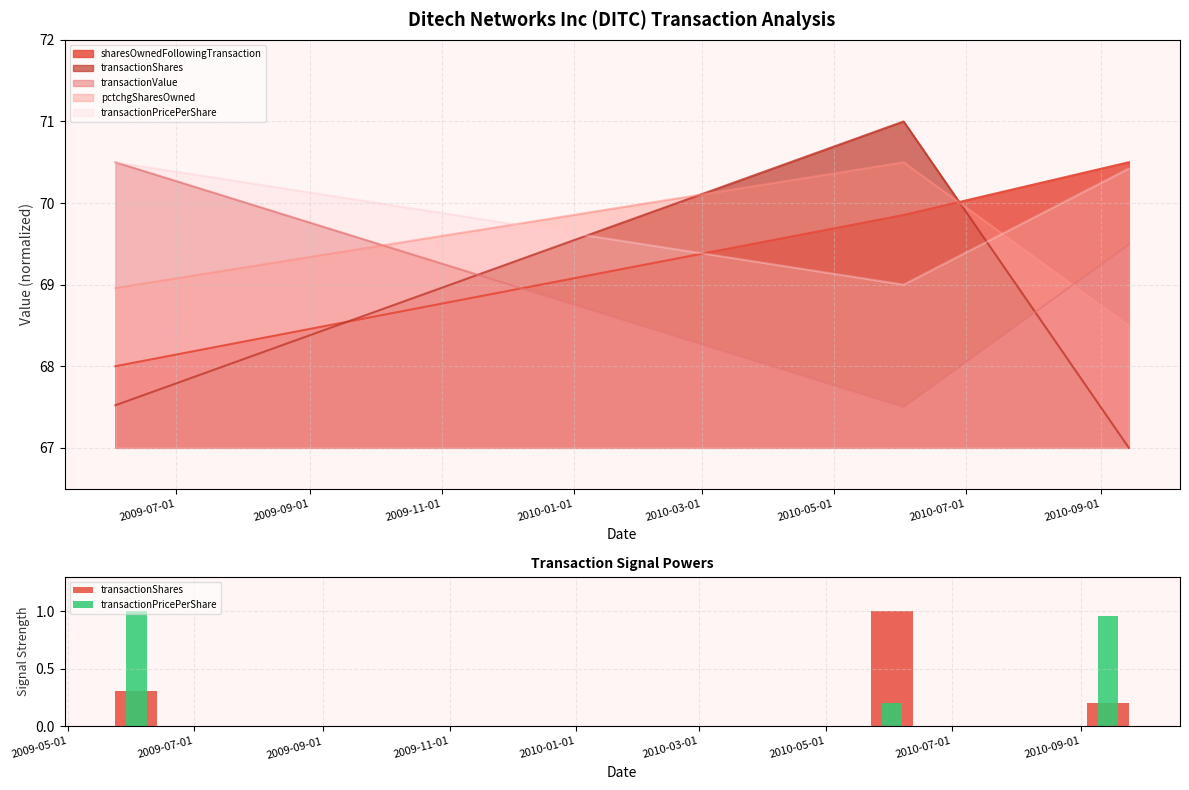

Which series has the largest total across all categories?

transactionPricePerShare